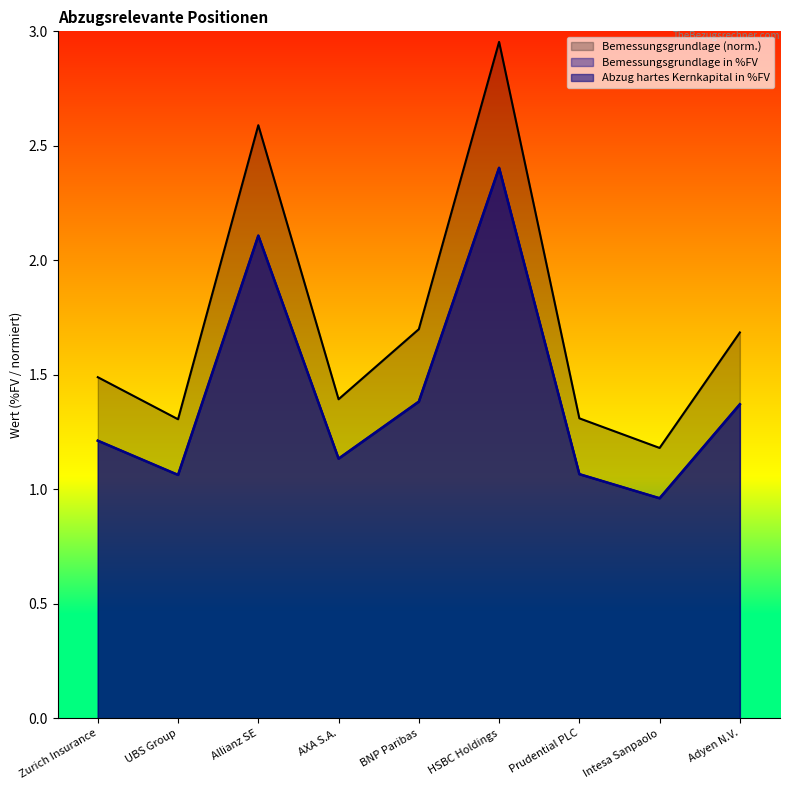

How many values in the Abzug hartes Kernkapital in %FV series are below 1?

1